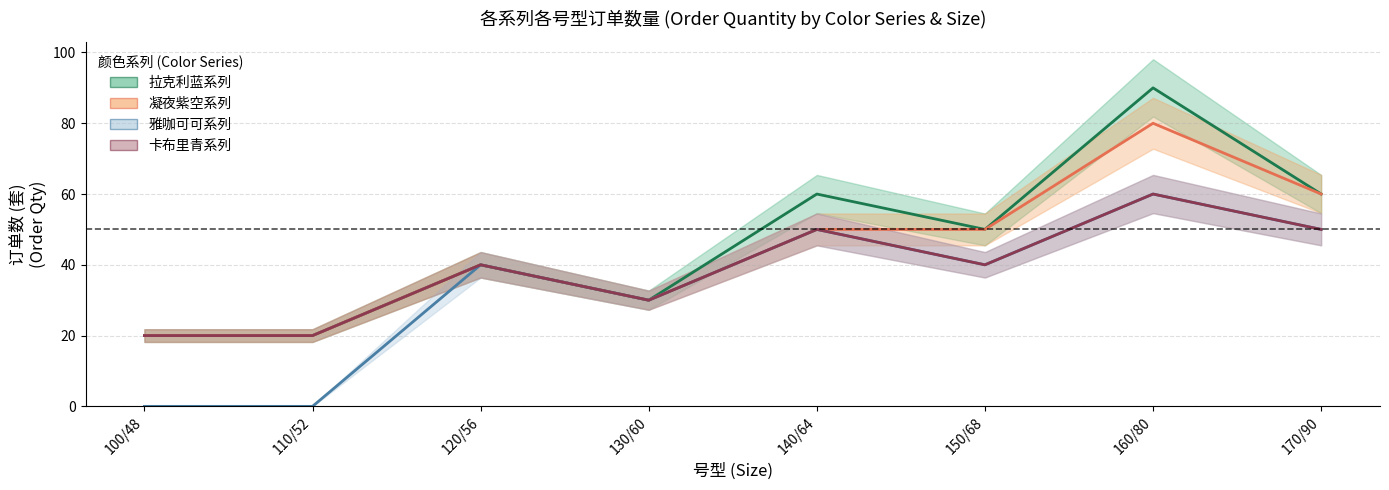

What is the difference between the maximum and second lowest values in the 凝夜紫空系列 (中心) series?

60